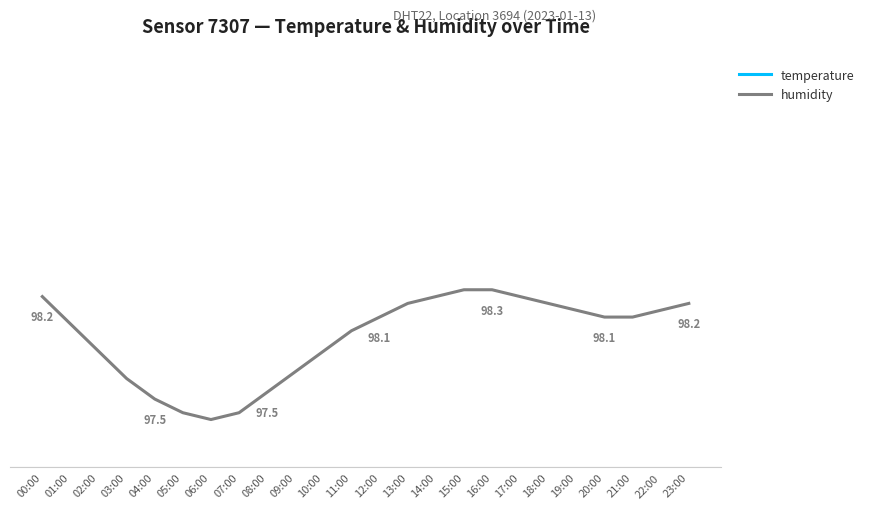

At which category is the sum across all series the highest?

13:00